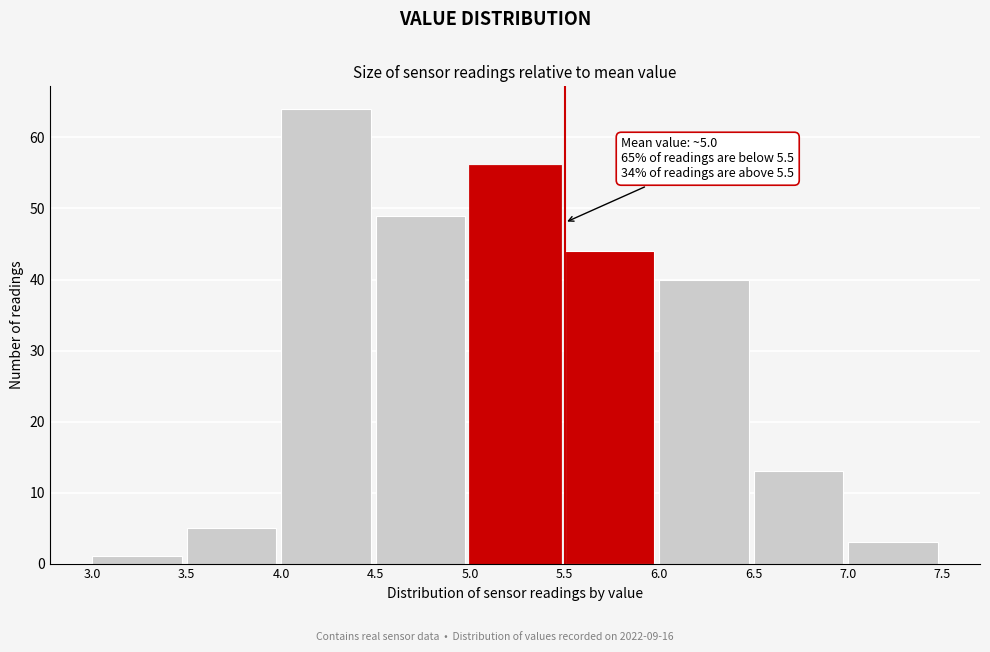

Over which range of the x-axis is the bar tallest?

4.0 to 4.5